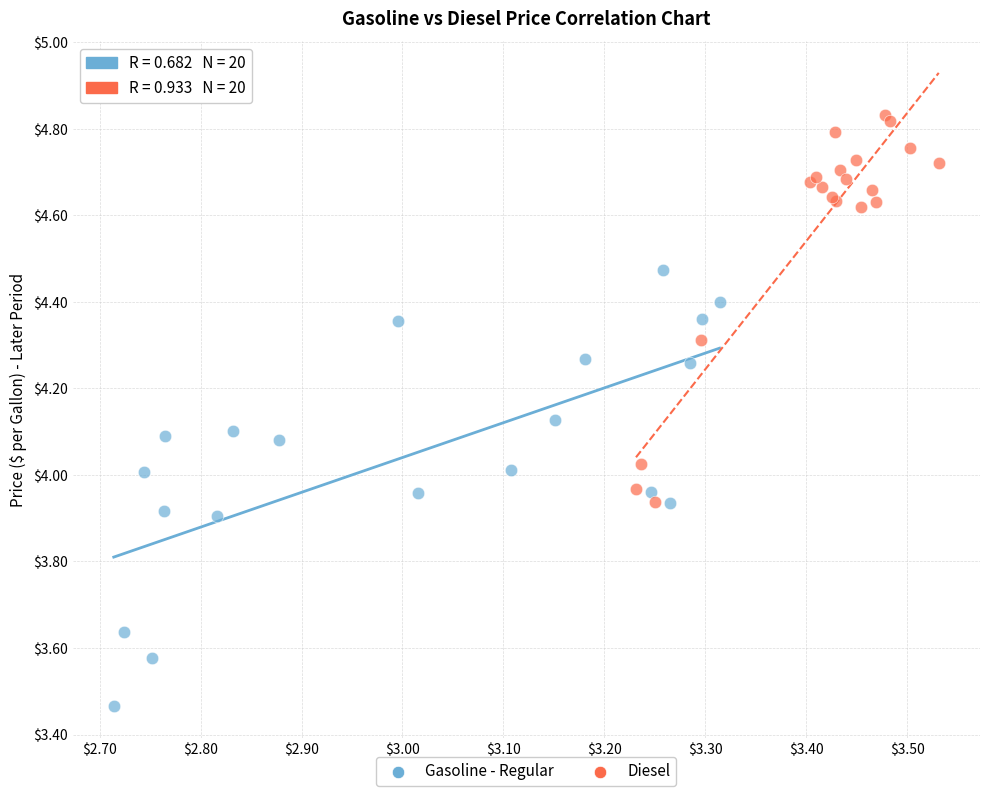

Which series contains the highest Y value?

Diesel